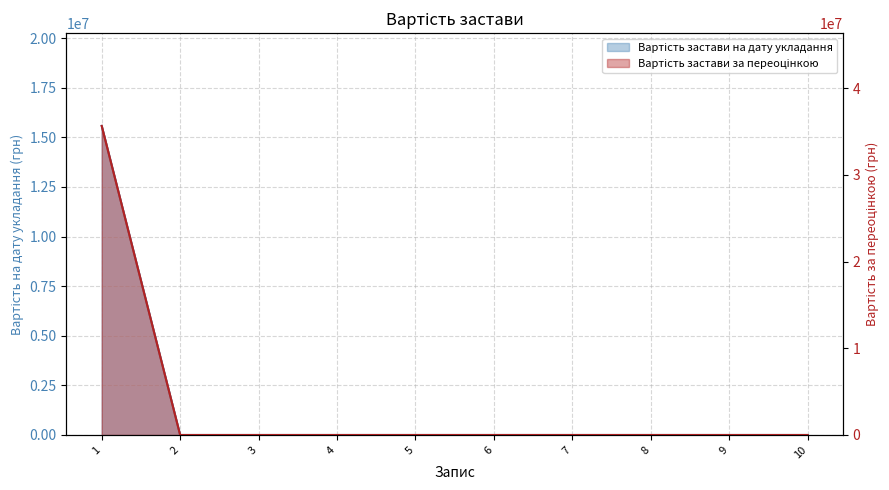

At which label is Вартість застави на дату укладання closest to 7789500?

1